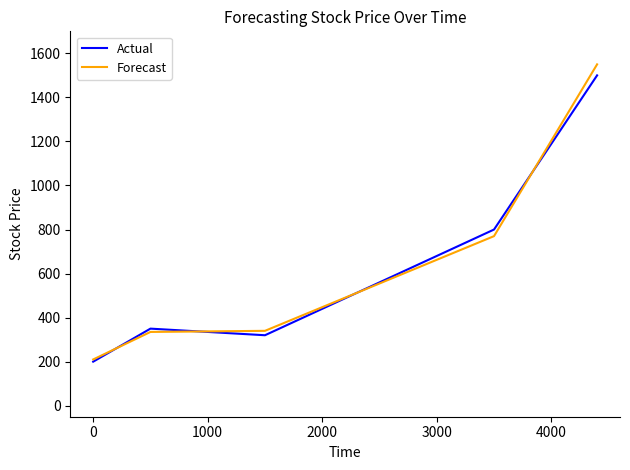

Count the number of categories in the chart.

5